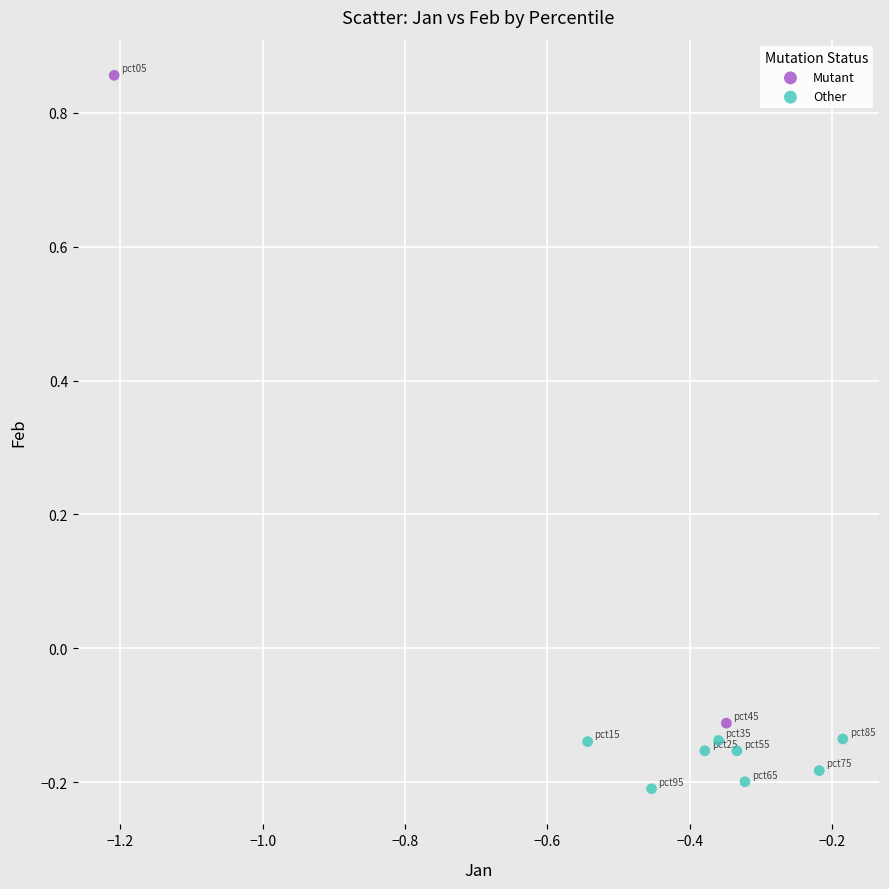

Which series has the widest spread of Y values?

Mutant